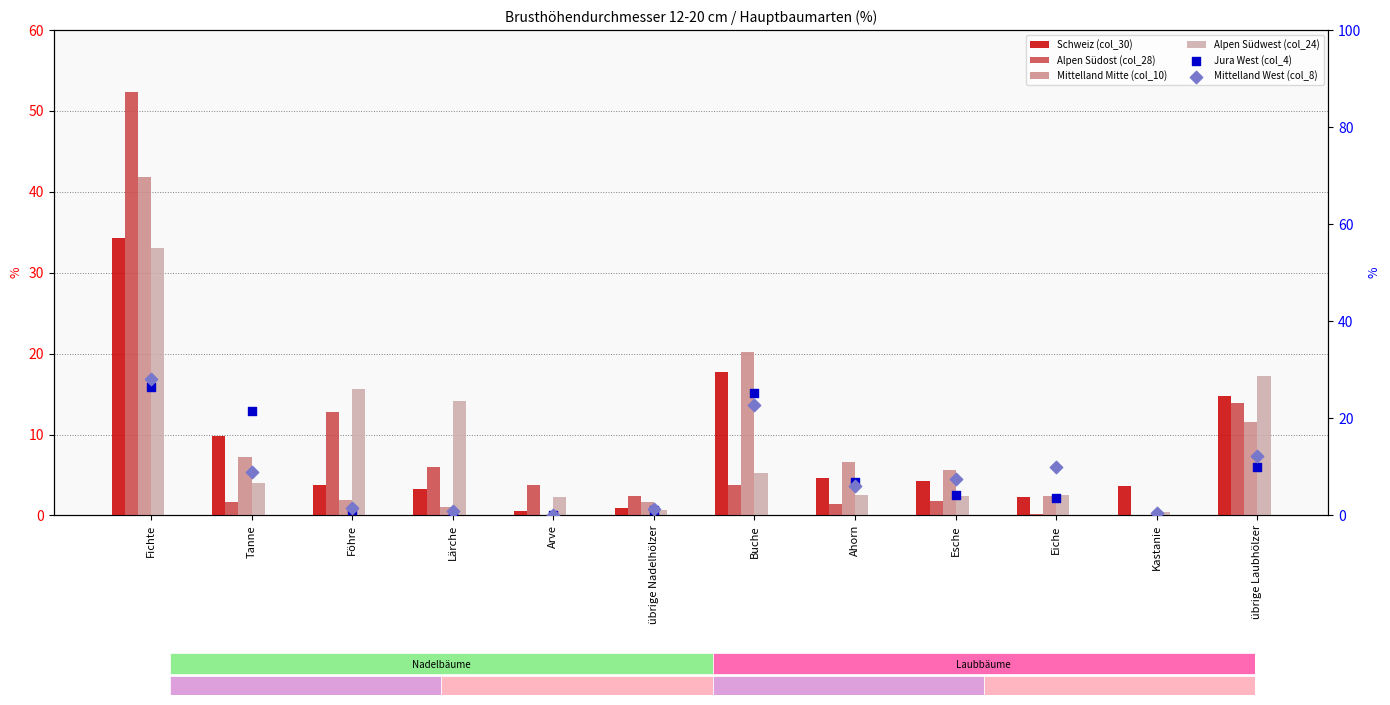

Which series has the largest total across all categories?

Alpen Südwest (col_24)